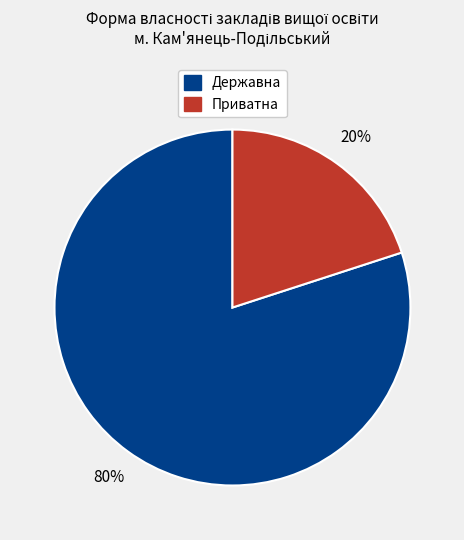

Does any single category account for the majority?

Yes